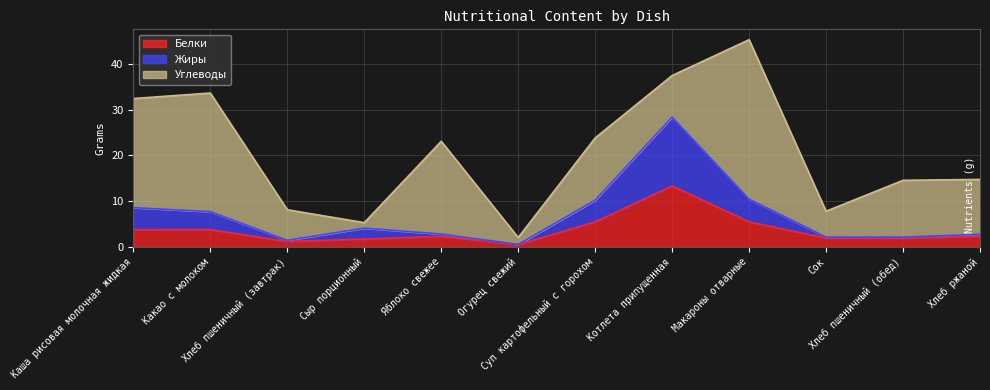

True or false: Белки and Жиры cross at least once.

False